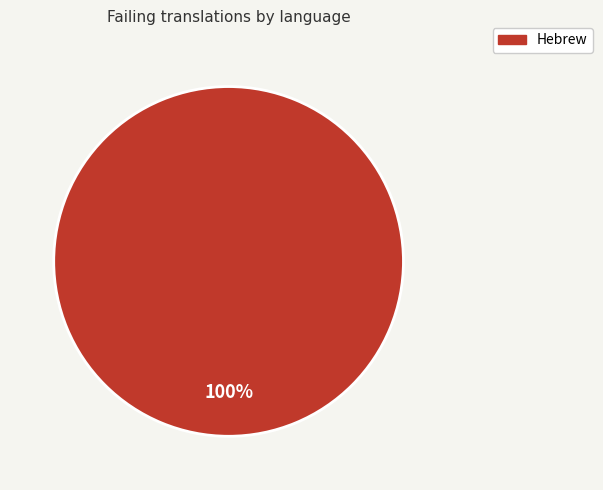

Is there any slice that represents more than half of the pie?

Yes